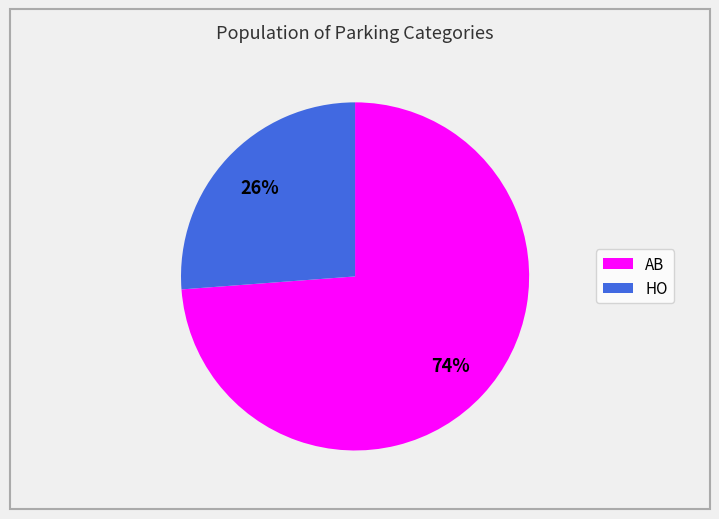

To the nearest percent, what portion does AB represent?

74%